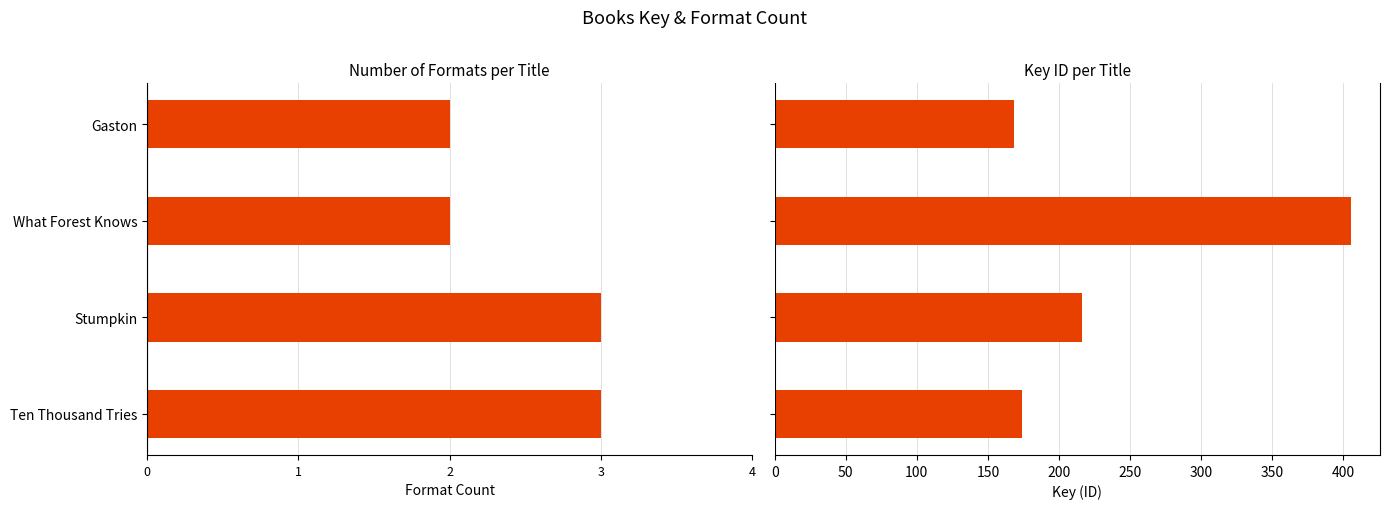

At Gaston, list the series in order from largest to smallest.

Key, Format Count